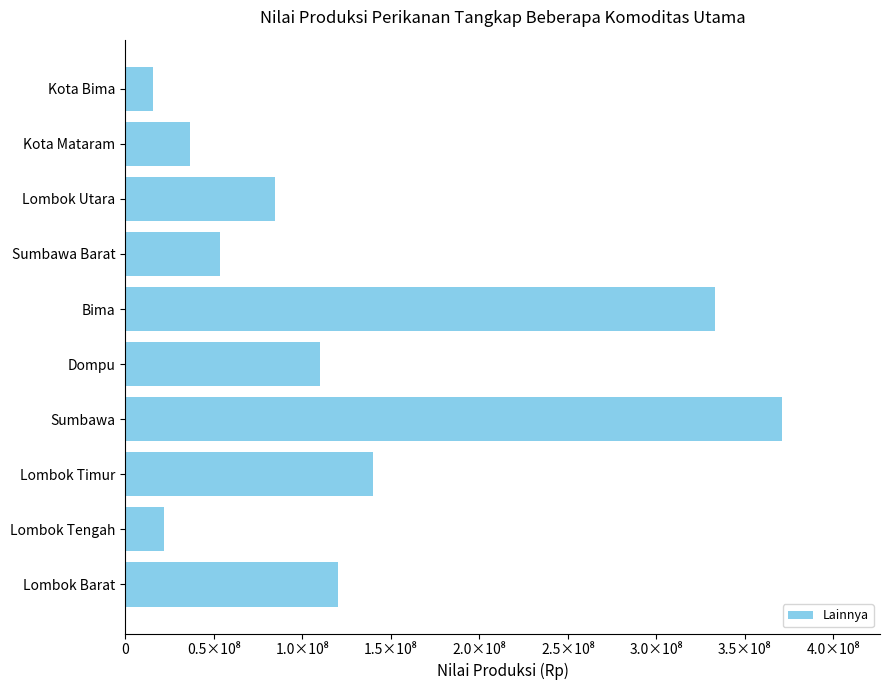

Are the bars horizontal?

Yes